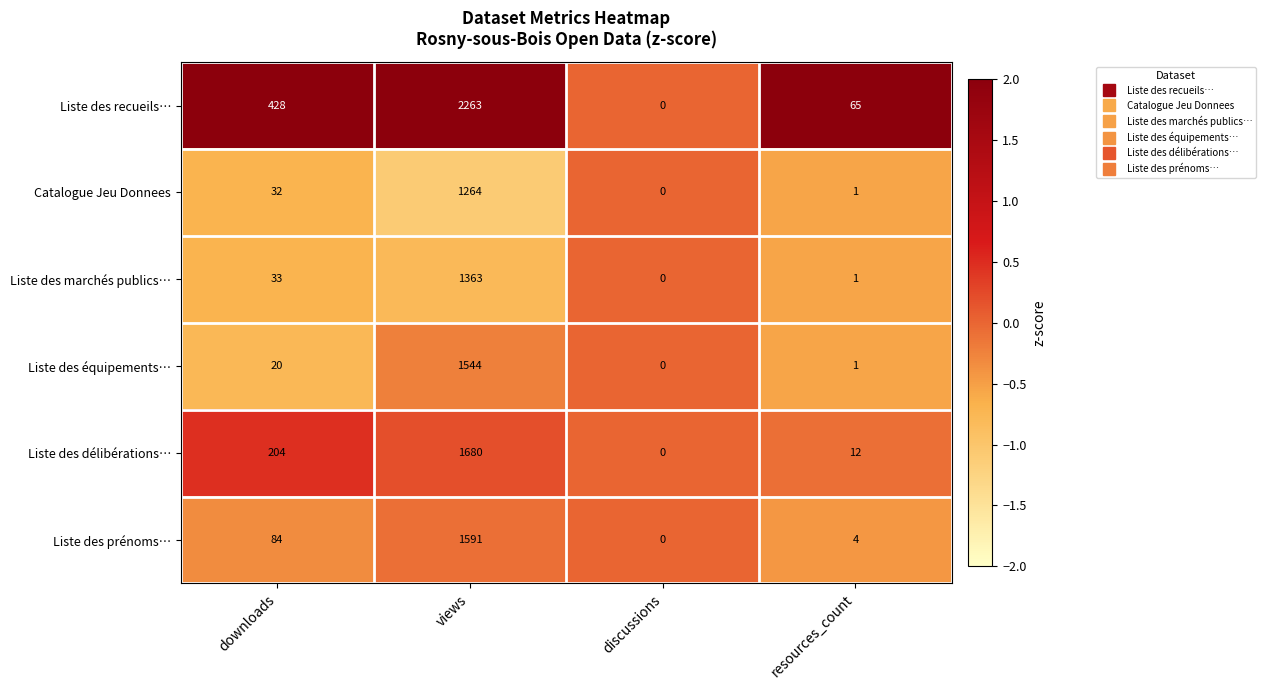

The Catalogue Jeu Donnees series shows 0 at discussions. True or false?

True